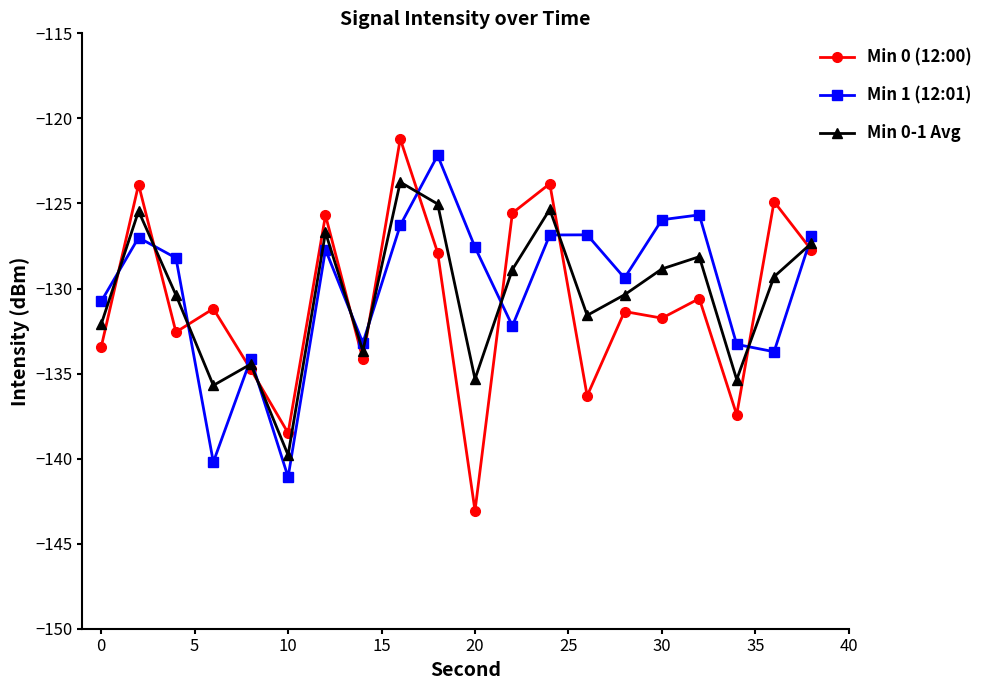

True or false: Min 1 (12:01) and Min 0 (12:00) cross at least once.

True